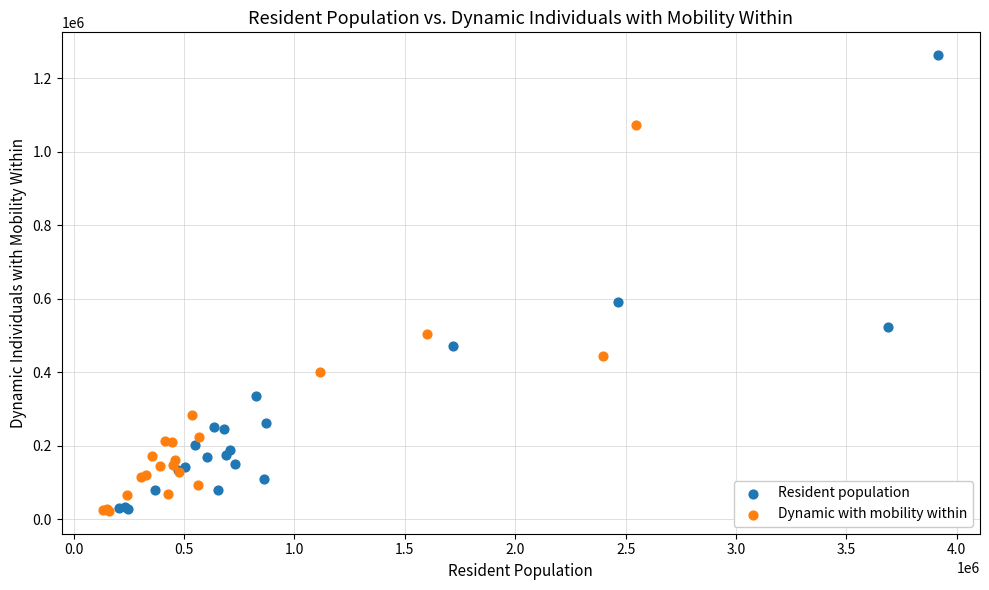

Which series reaches the maximum Y coordinate?

Resident population